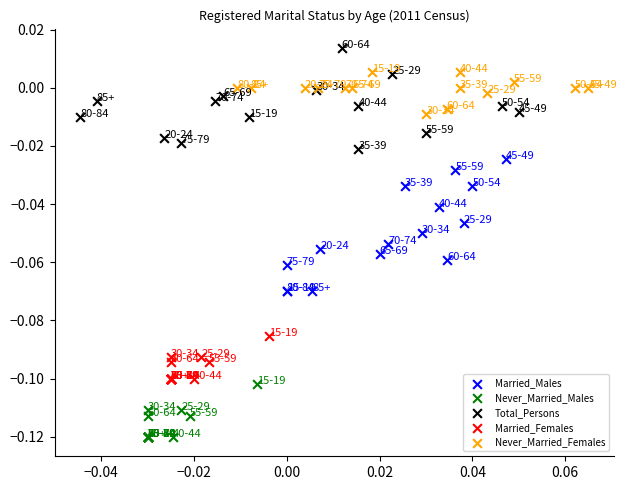

Which series contains the lowest Y value?

Never_Married_Males